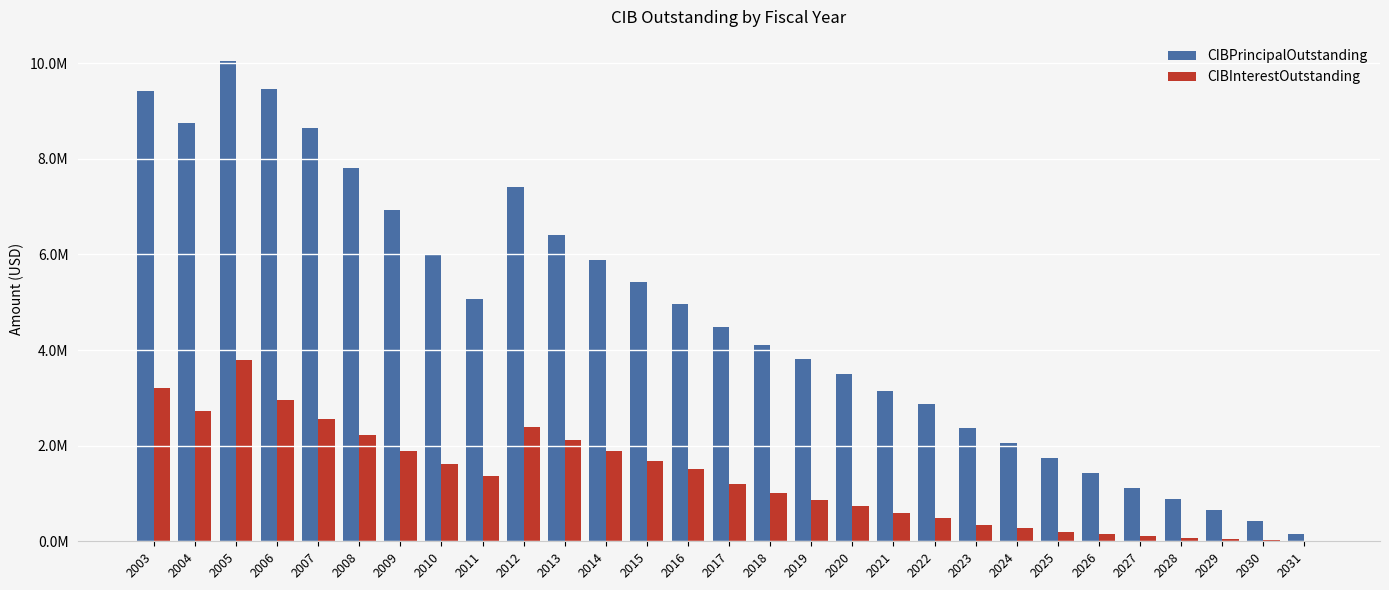

What are all the series names shown in the legend?

CIBPrincipalOutstanding, CIBInterestOutstanding